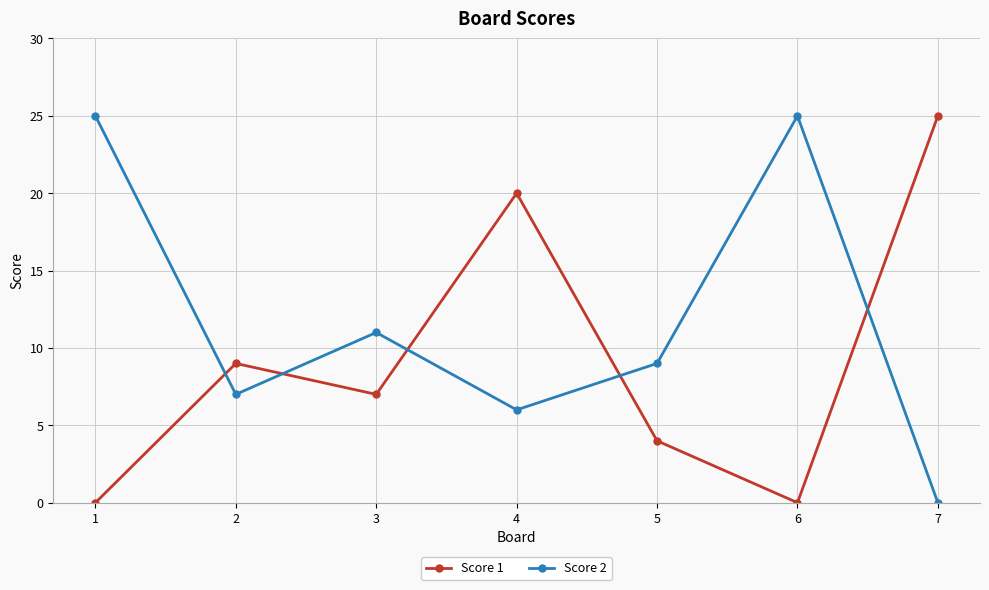

What is the average value of the Score 1 series?

9